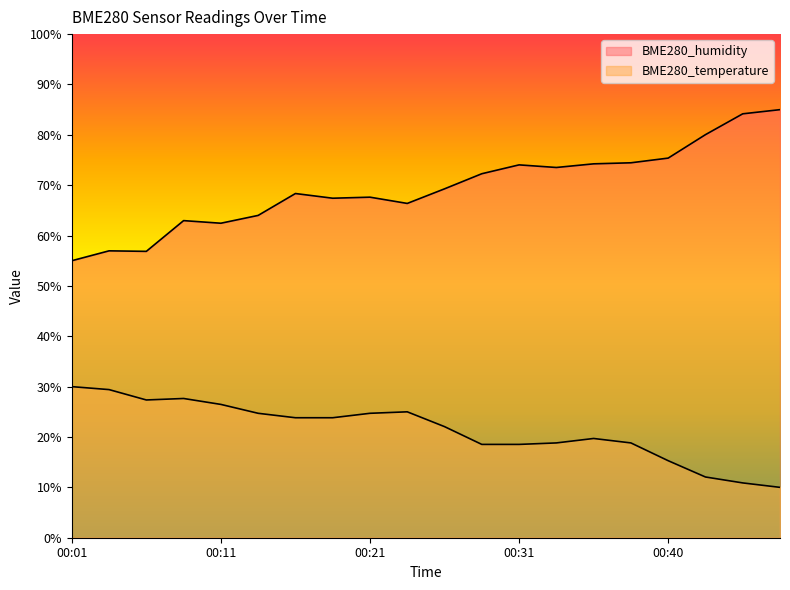

True or false: BME280_temperature has a value of 23.8 at 00:16.

True